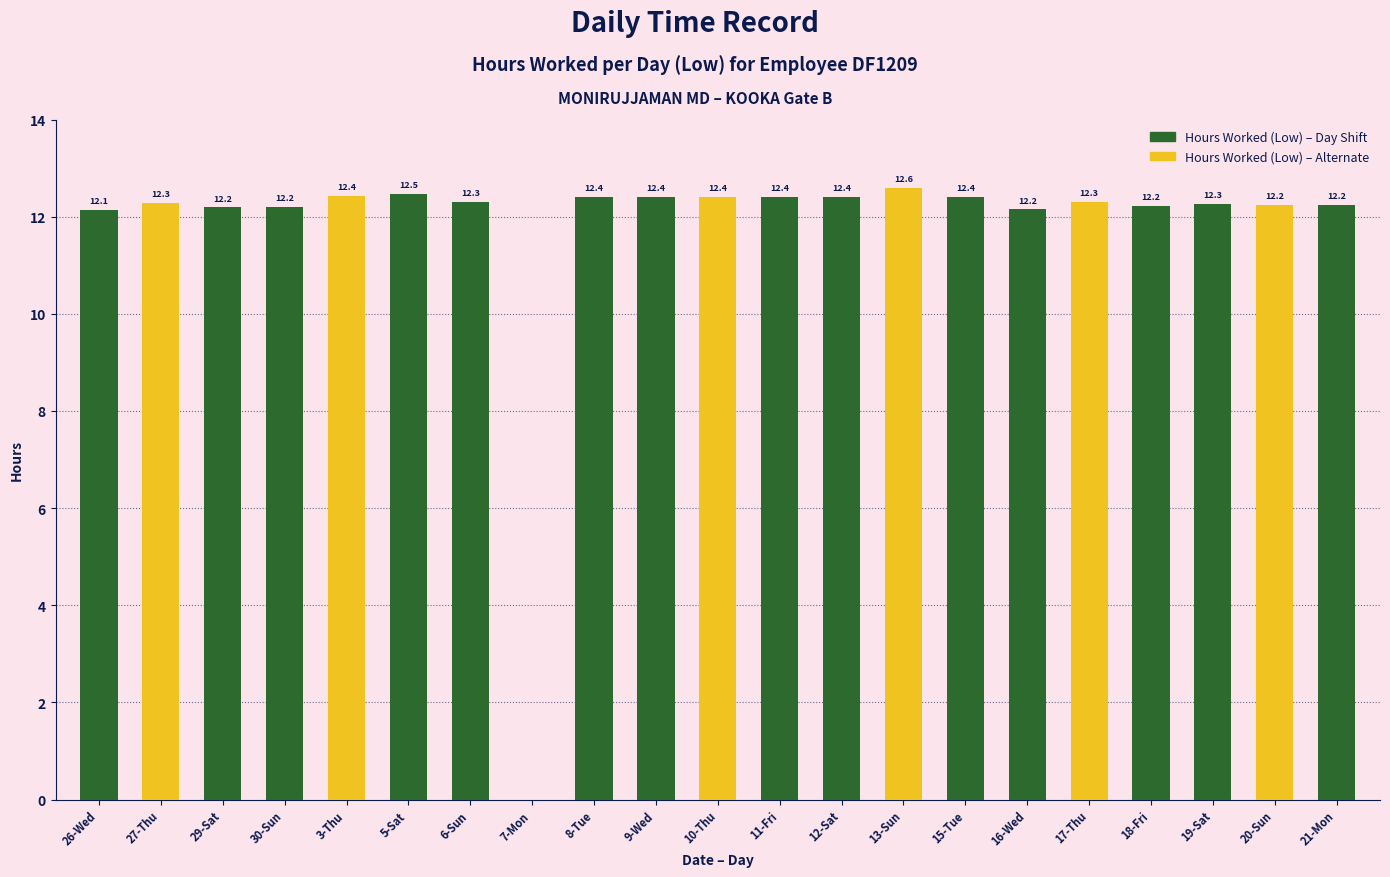

The chart shows a value of 6.8 at 21-Mon. True or false?

False